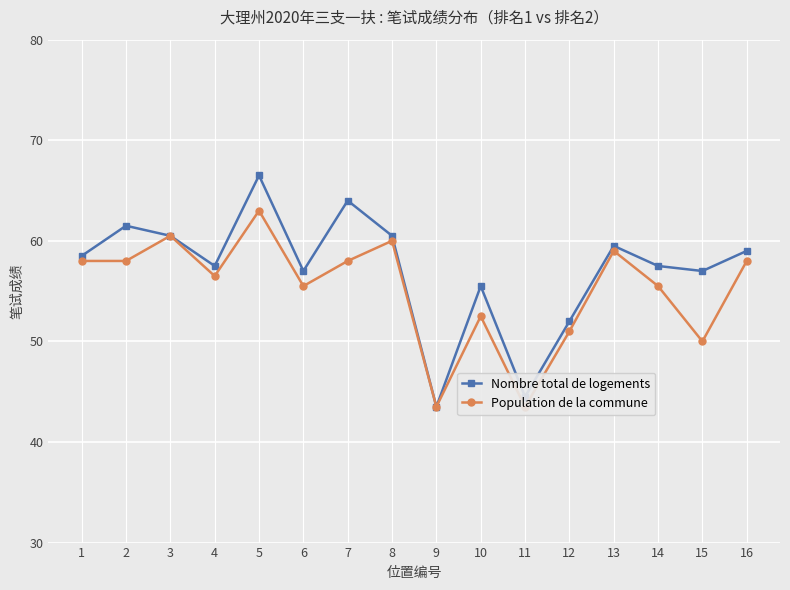

List the series in order of their overall mean, highest first.

Nombre total de logements, Population de la commune